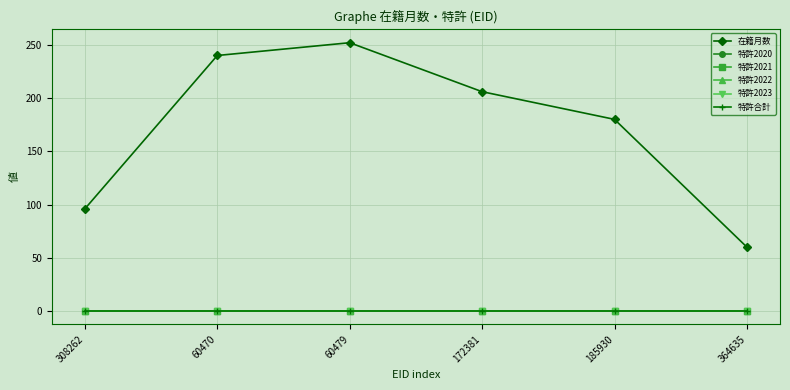

At how many categories does at least one series exceed 46?

6